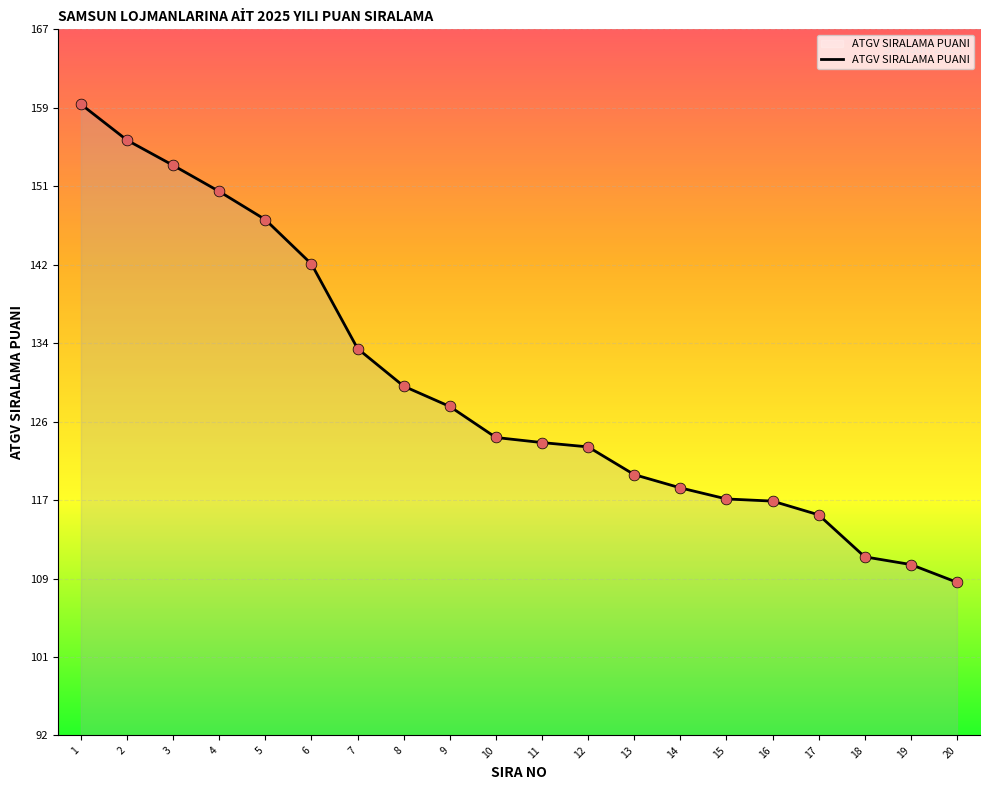

Approximately how many times larger is the value at 4 compared to 16?

1.3